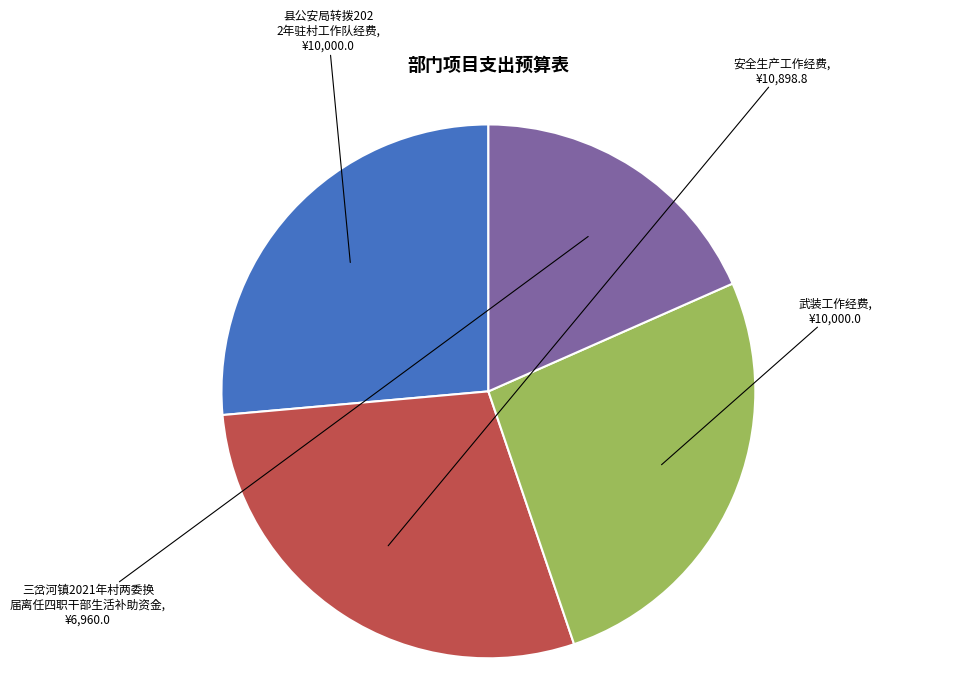

Does any single category account for the majority?

No